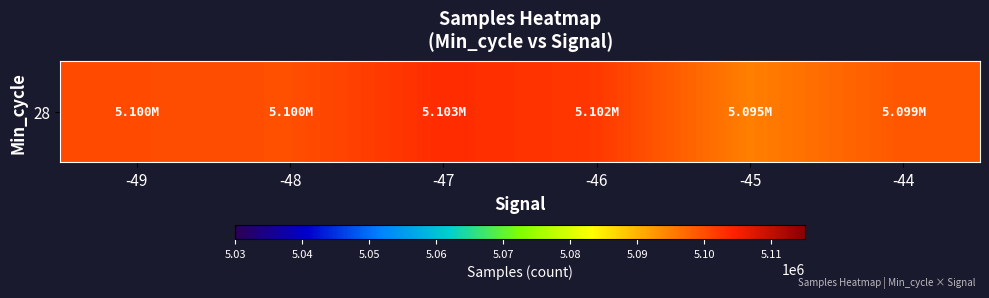

Reading right to left, extract all data points from this chart.

5098957.3	5094939.3	5102001.5	5103331.8	5099654.0	5100102.0